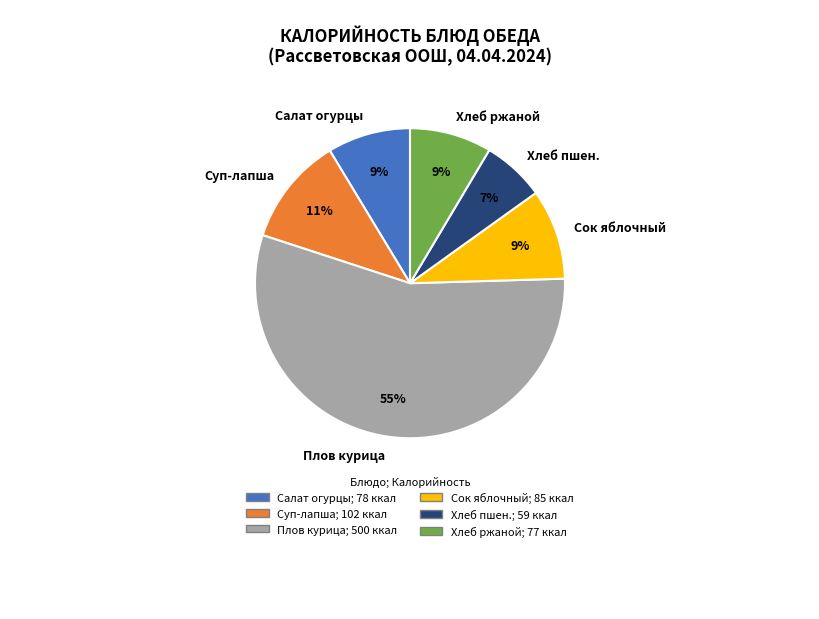

Is the sum of Плов курица and Суп-лапша greater than half?

Yes